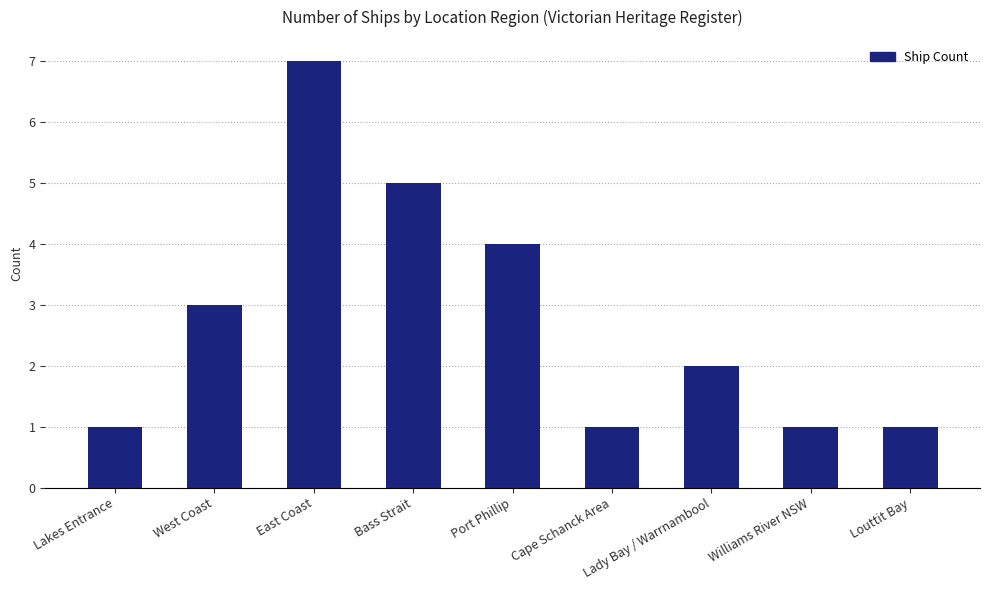

Count the number of data series in this chart.

1